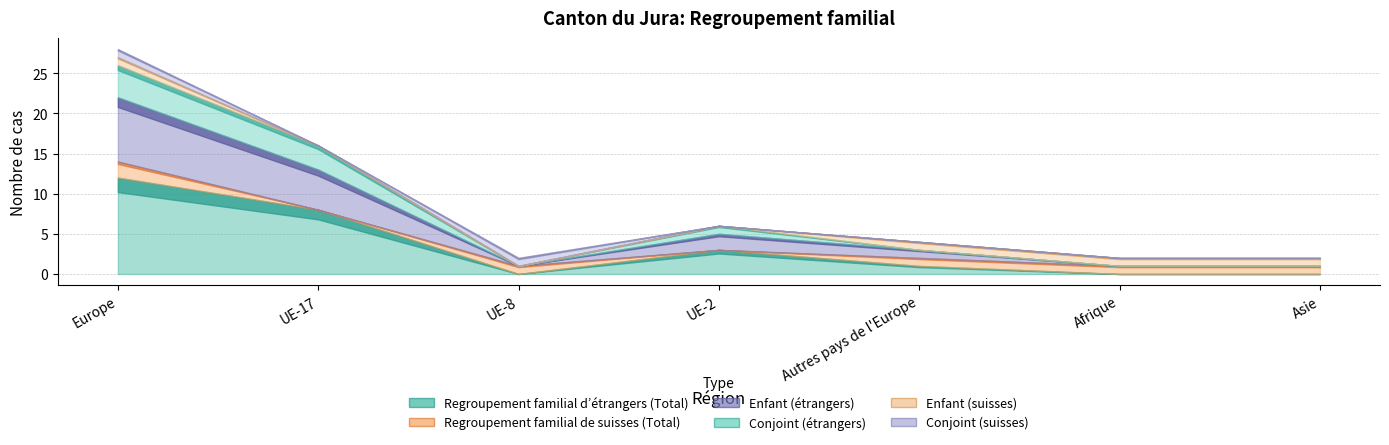

True or false: Enfant (suisses) and Enfant (étrangers) intersect in this chart.

False